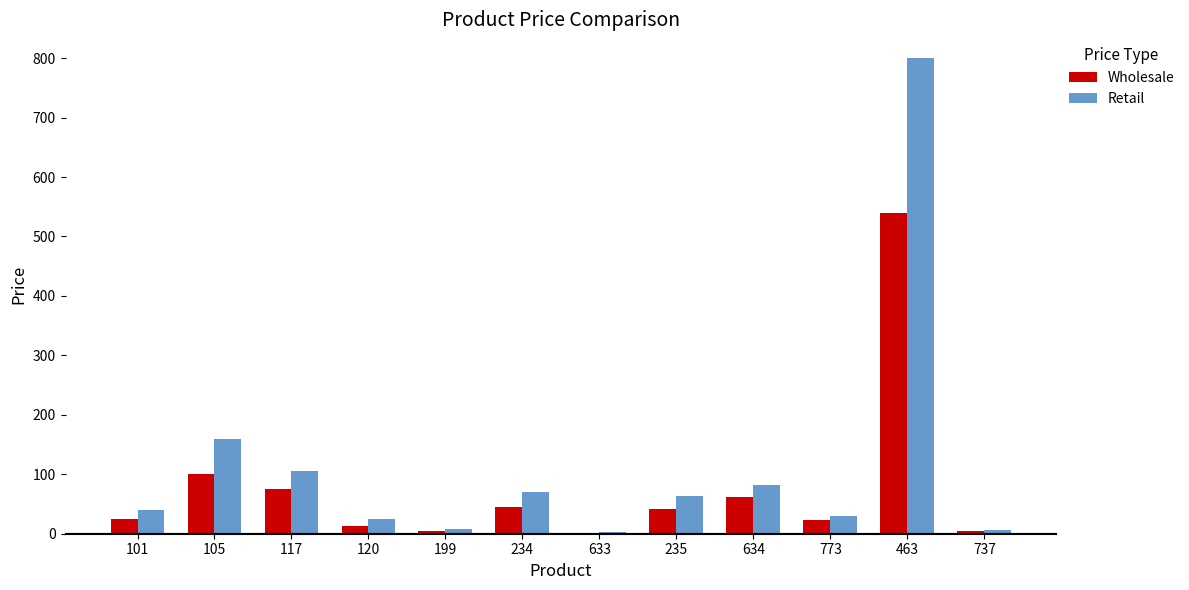

What is the total value across all series at 105?

260.0